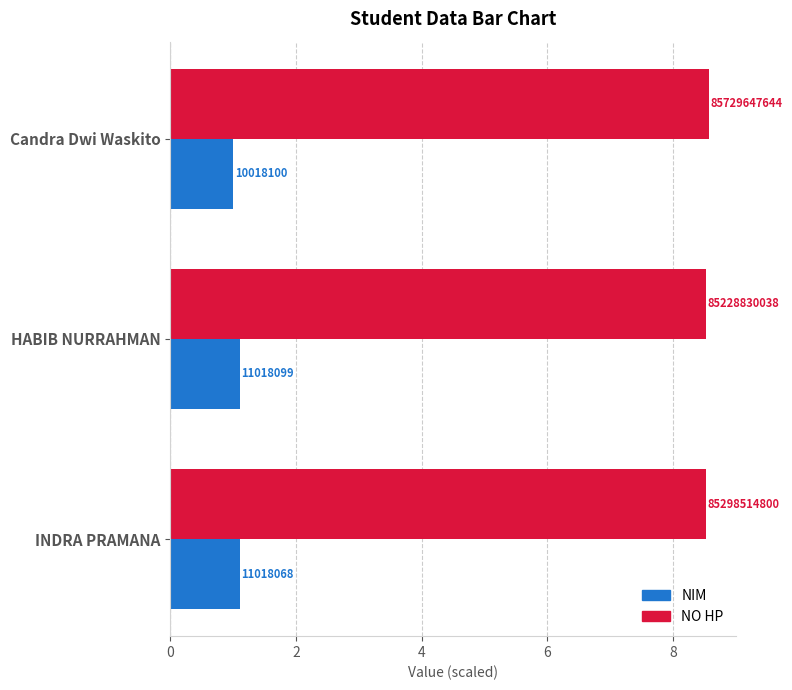

What are all the series names shown in the legend?

NIM, NO HP